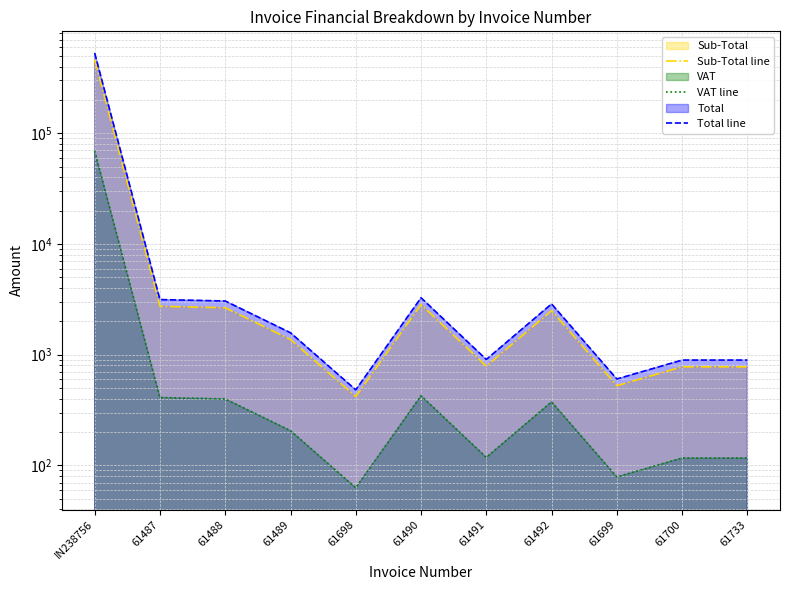

At which label does Sub-Total line reach its peak?

IN238756